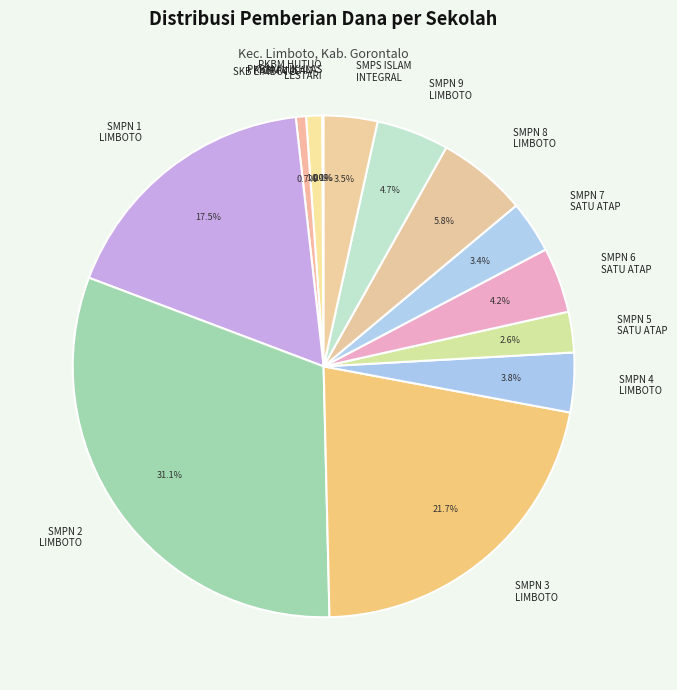

How many slices are in this pie chart?

14